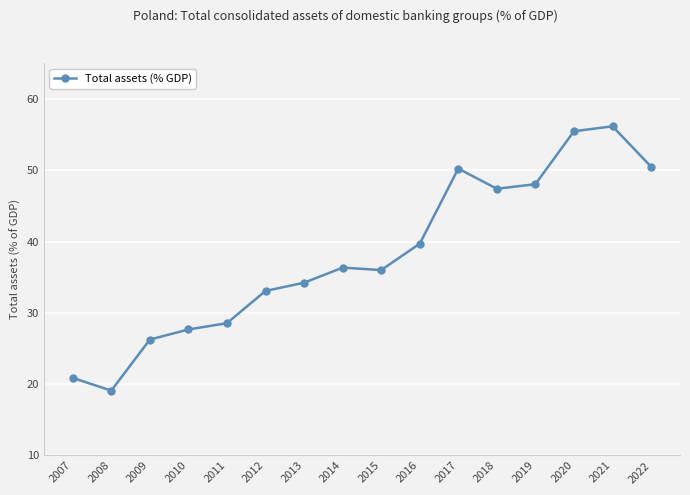

Where does the data first go above 36?

2014